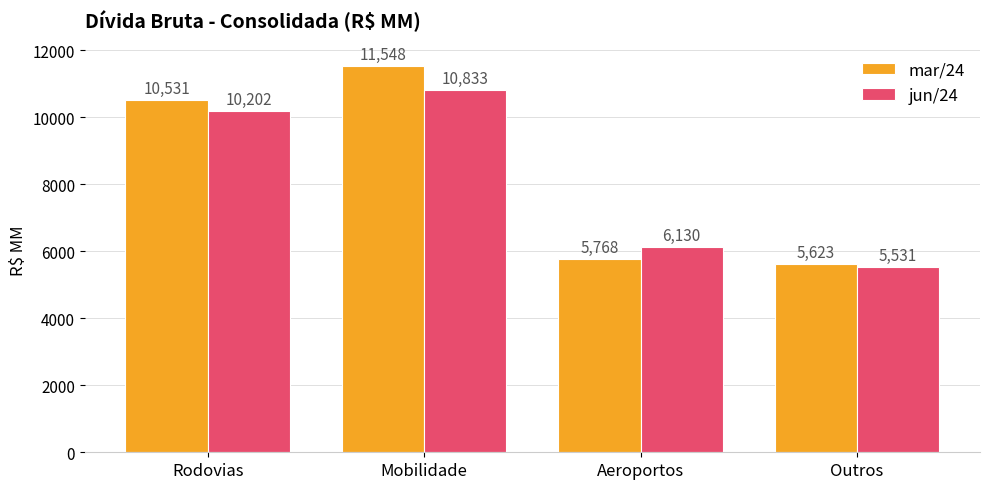

Which series has the largest total across all categories?

mar/24